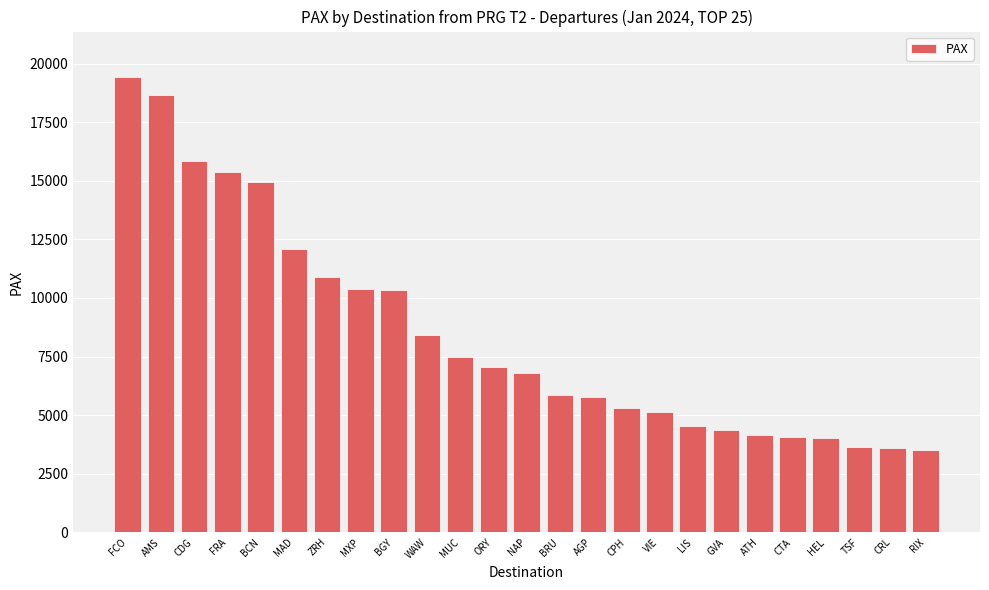

Which category has the highest value across all series?

FCO